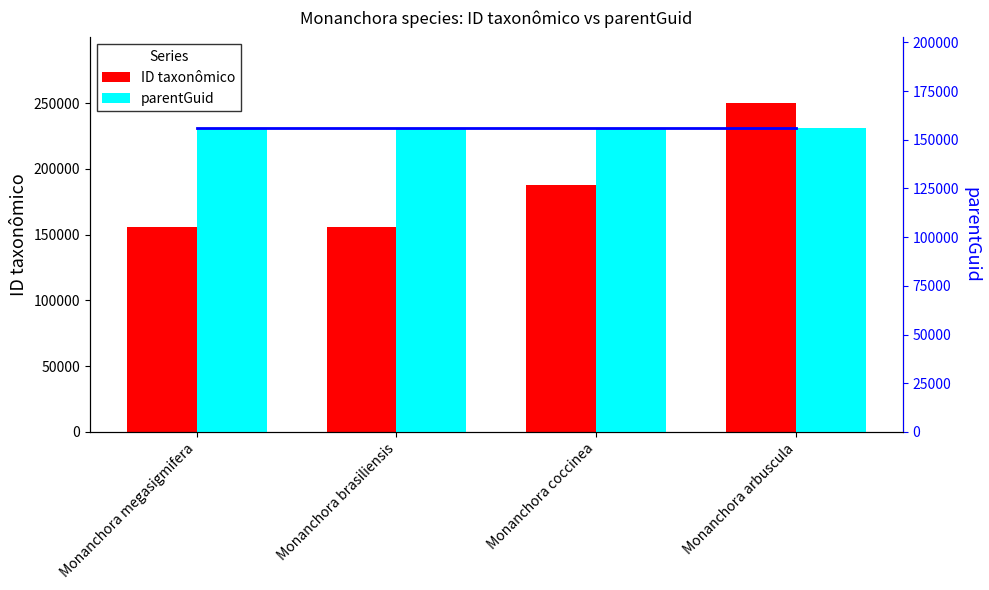

Are the bars horizontal?

No